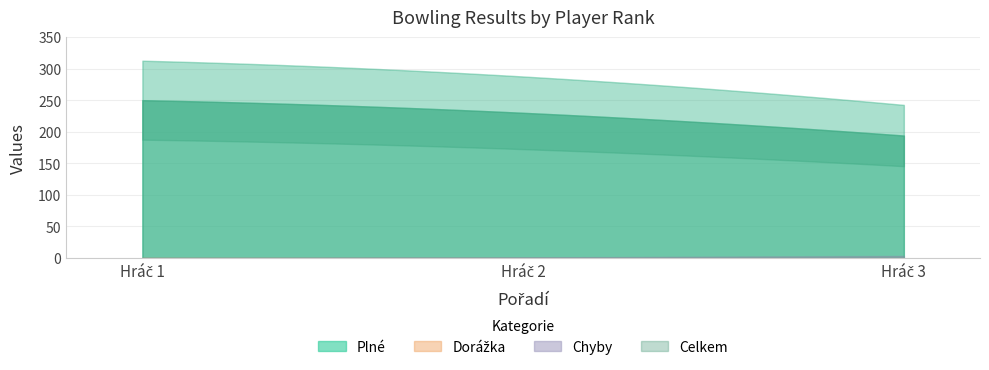

Where is Dorážka nearest to the value 0?

1